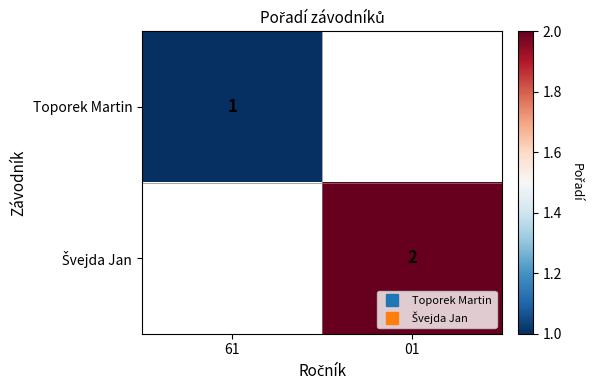

The Švejda Jan series shows 1.1 at 01. True or false?

False